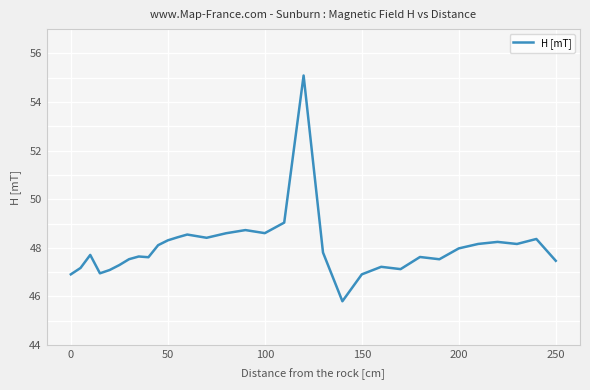

Count the number of data series in this chart.

1